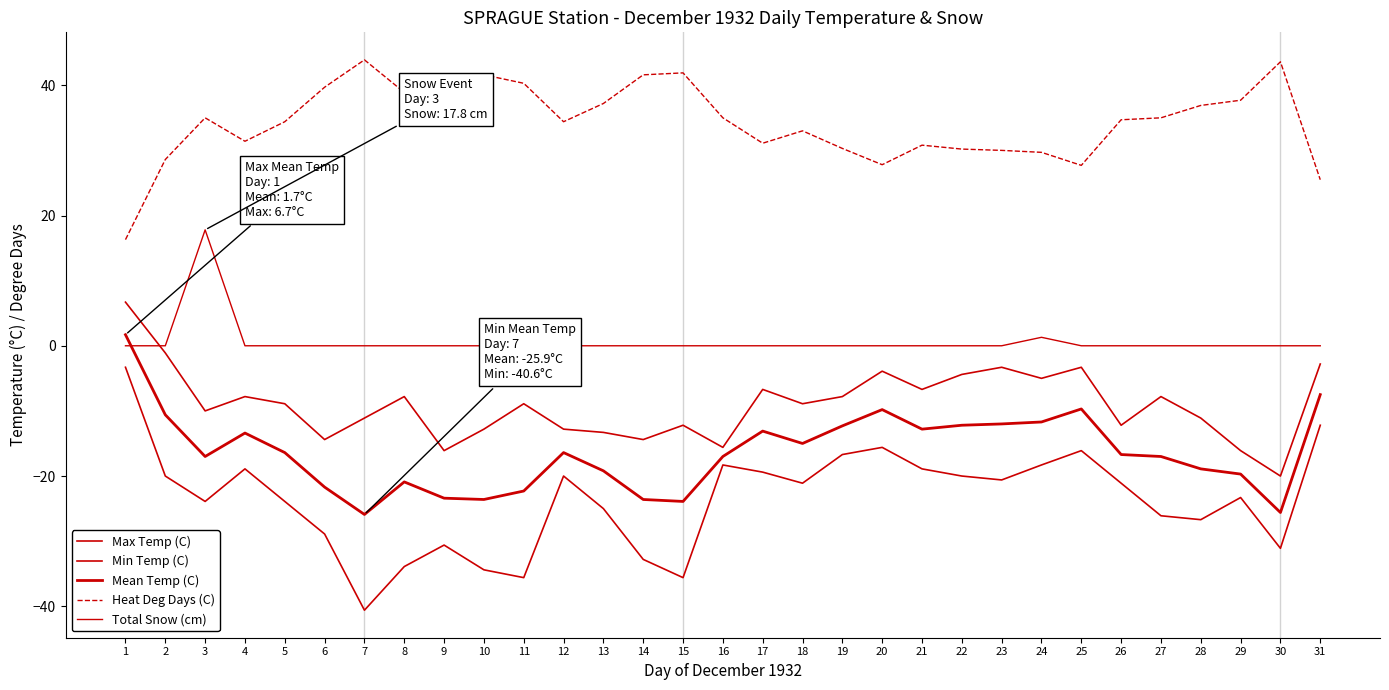

Rank the series at 29 from lowest to highest value.

Min Temp (C), Mean Temp (C), Max Temp (C), Total Snow (cm), Heat Deg Days (C)